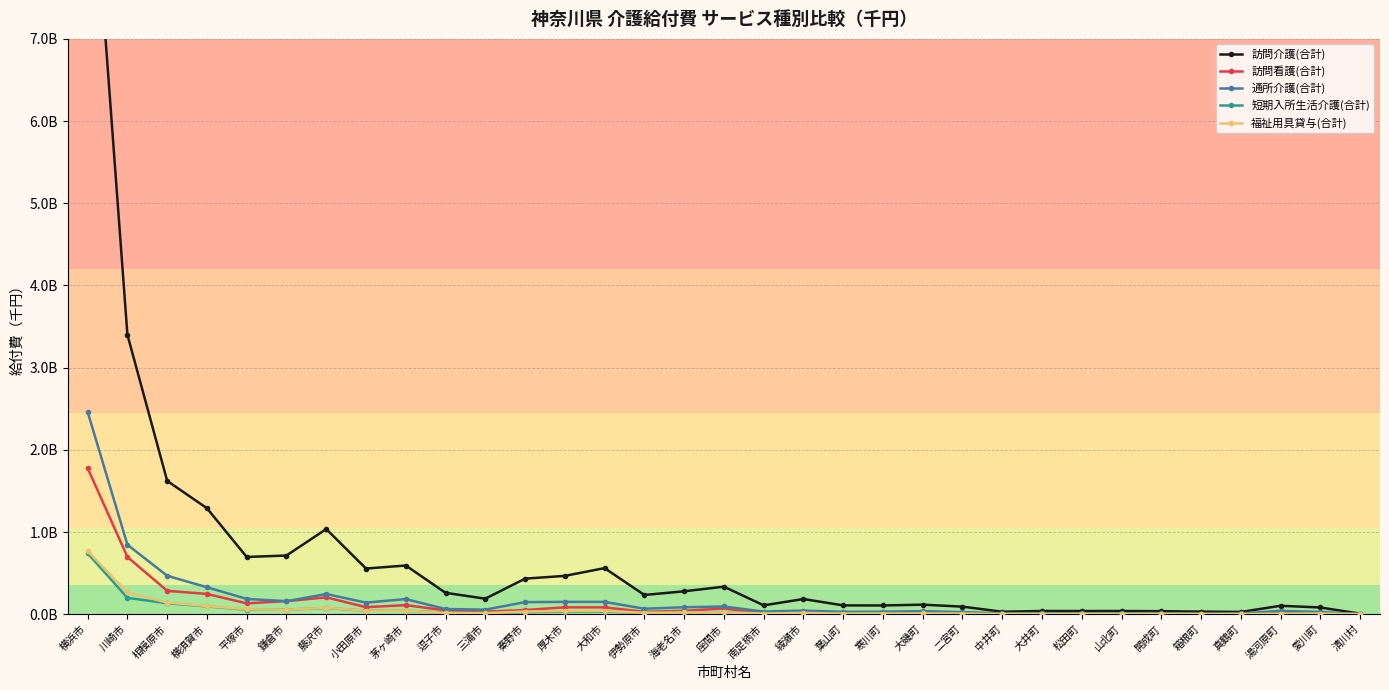

How many interior local peaks does the 福祉用具貸与(合計) series have?

6